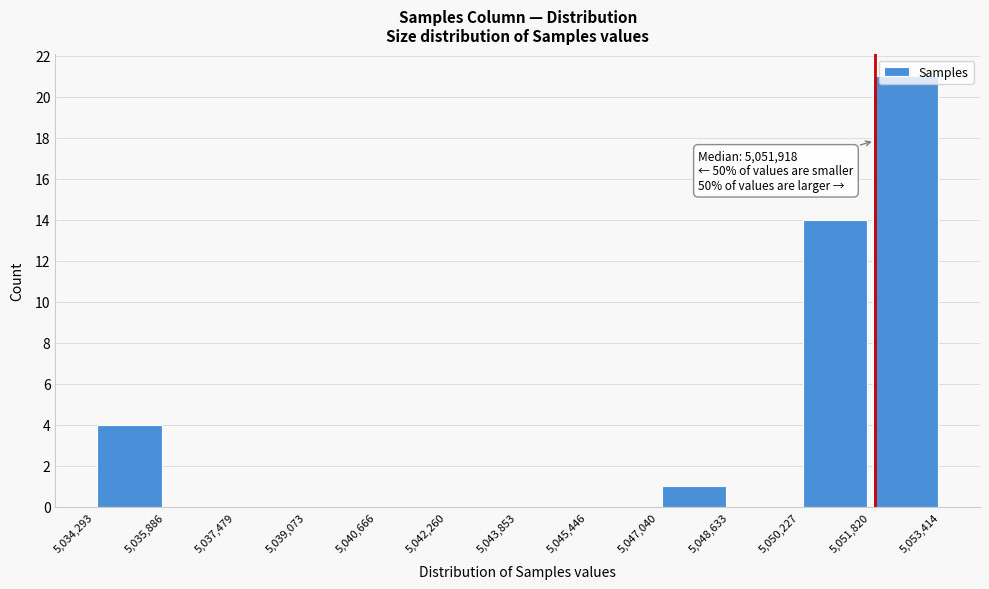

Which range on the x-axis has the tallest bar?

5,051,820 to 5,053,414